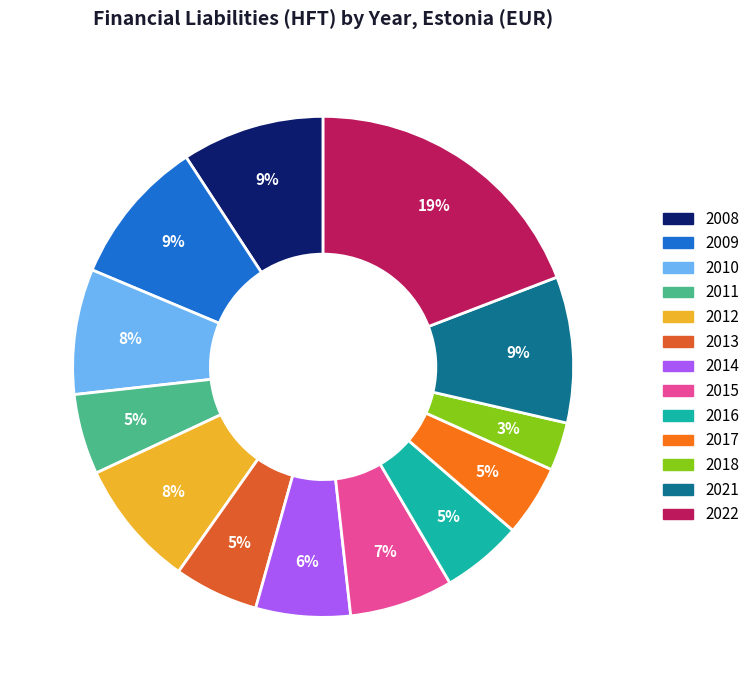

To the nearest percent, what is the average slice percentage?

8%